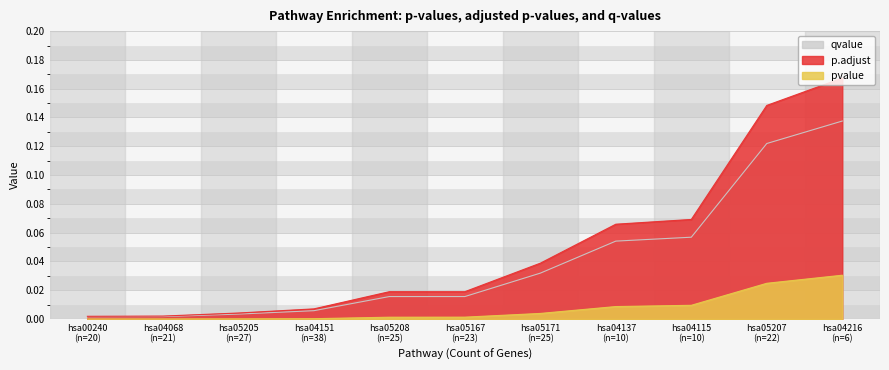

Which series has the largest total across all categories?

p.adjust